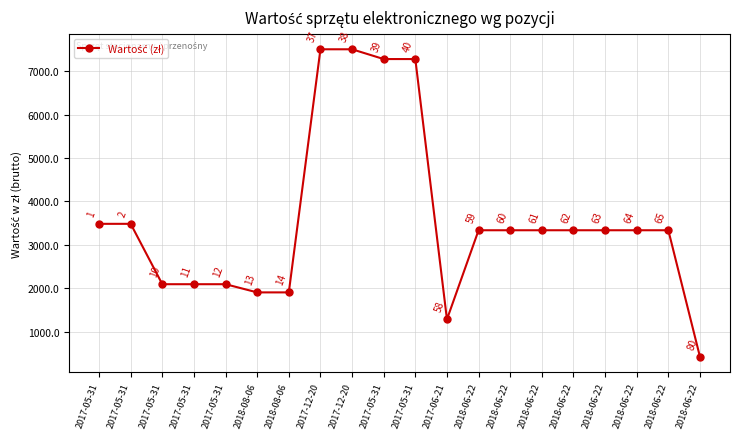

How many values exceed 3336?

13